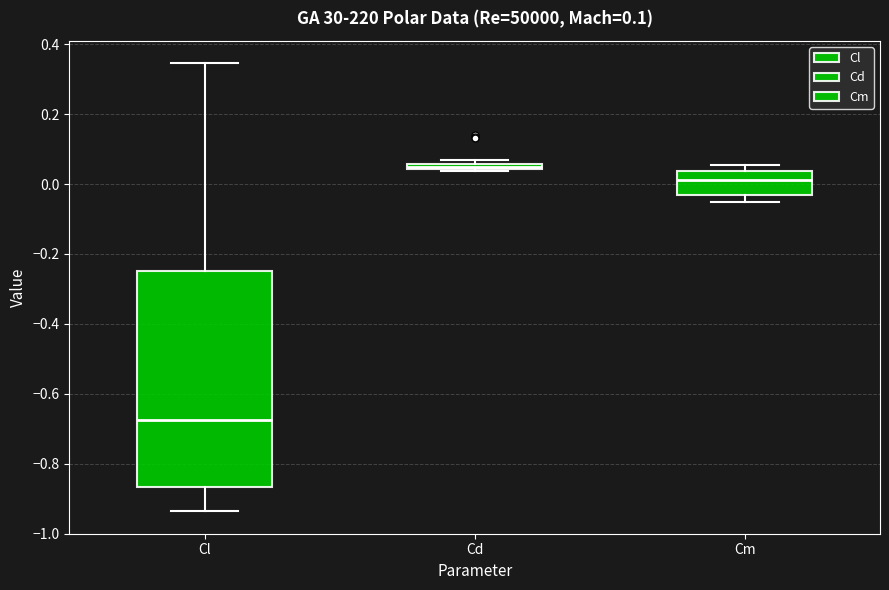

Which box's median line is the highest?

Cd